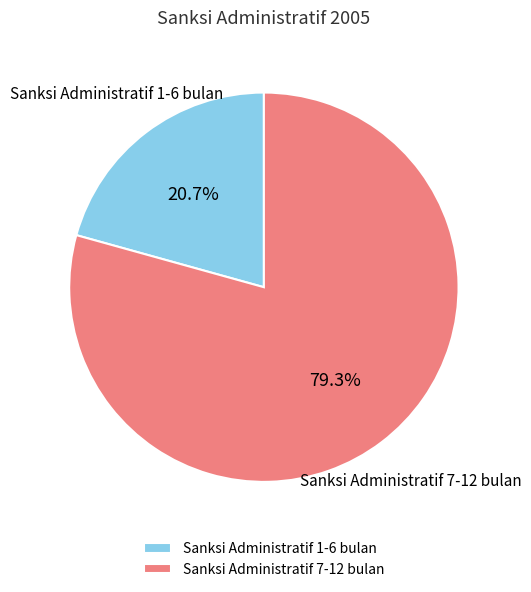

What is the majority slice?

Sanksi Administratif 7-12 bulan